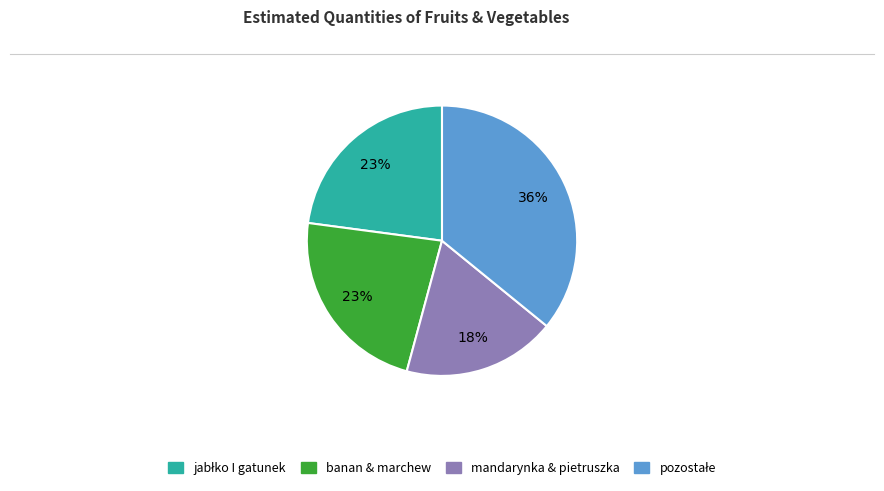

Is there a majority slice in this chart?

No